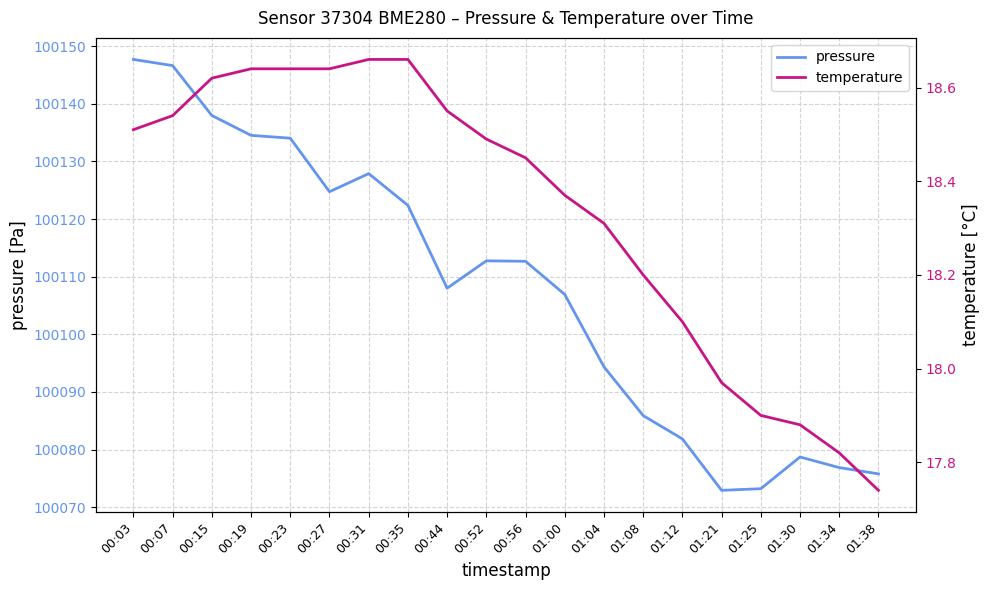

How many interior local valleys does the pressure series have?

3